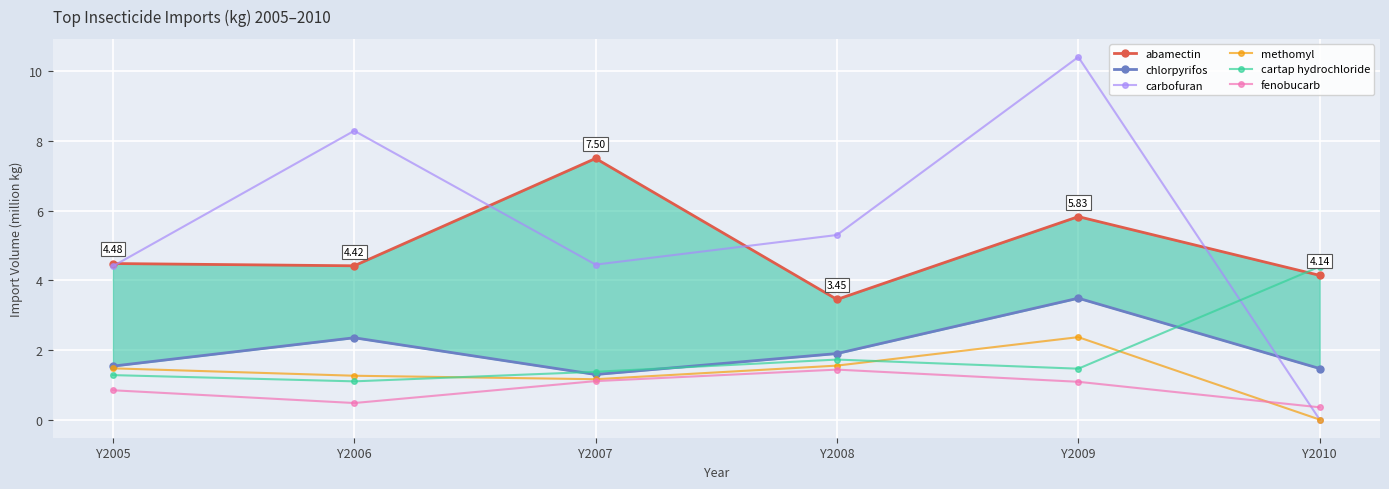

True or false: abamectin and fenobucarb intersect in this chart.

False